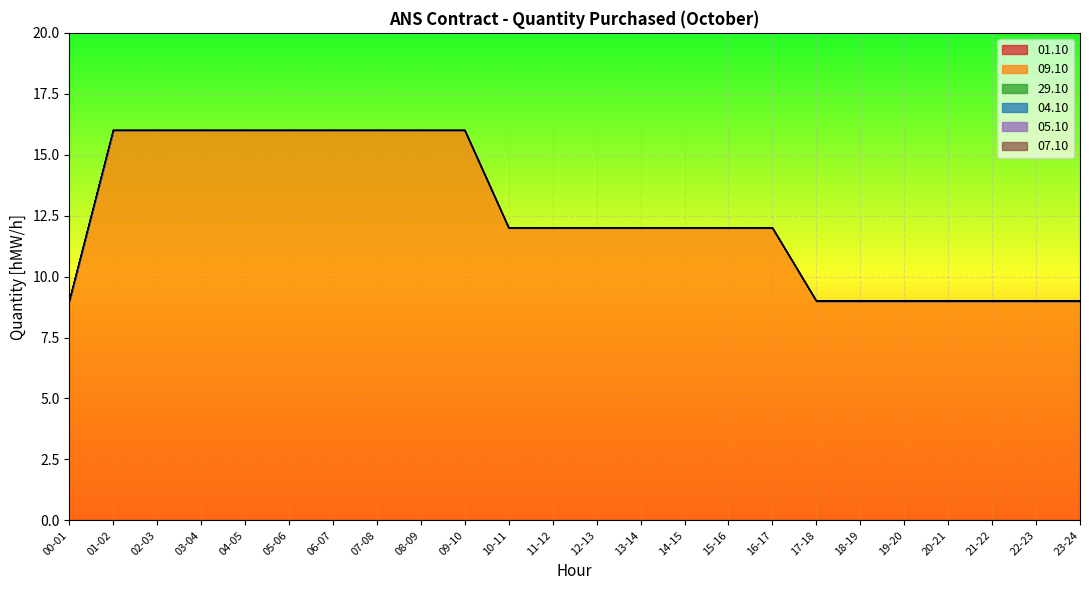

At which label does 07.10 reach its minimum?

00-01